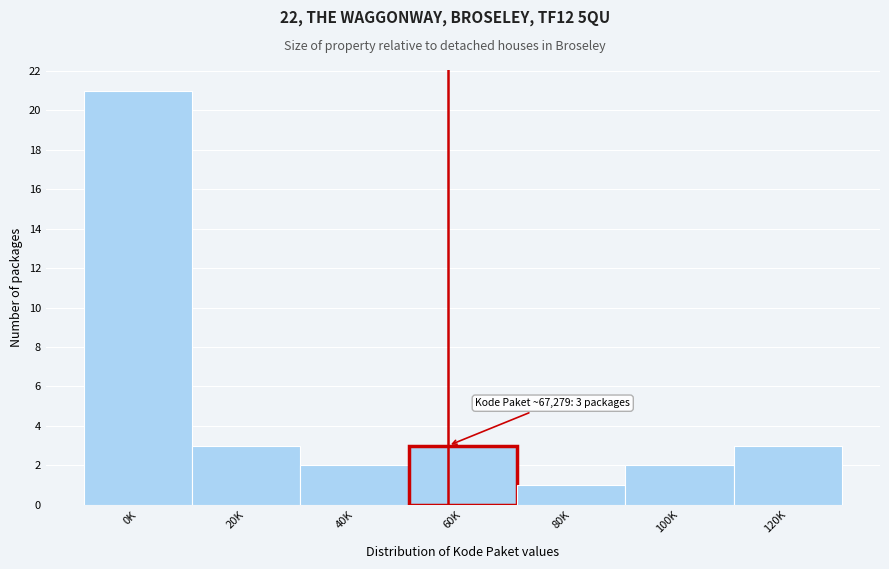

Reading right to left, what are all the values shown in this chart?

120K=3	100K=2	80K=1	60K=3	40K=2	20K=3	0K=21